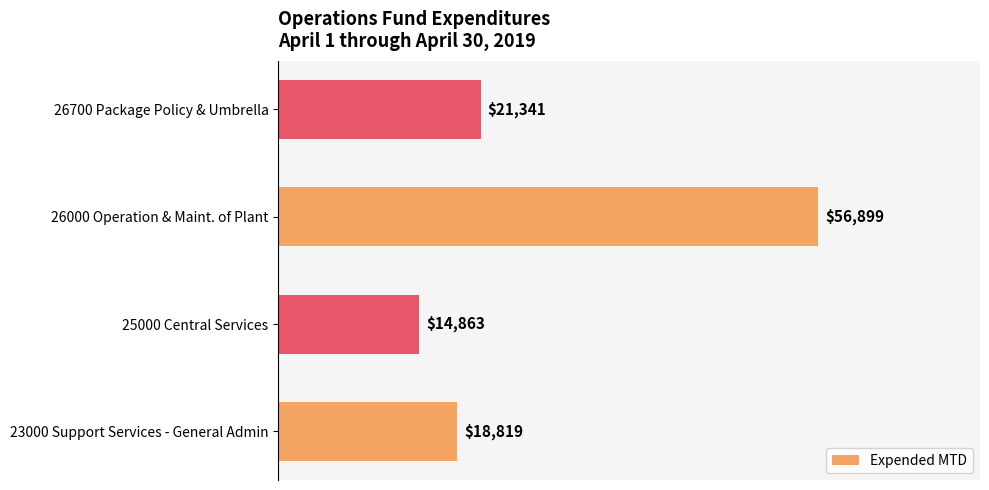

What is the sum of the values at 25000 Central Services and 26000 Operation & Maint. of Plant?

71762